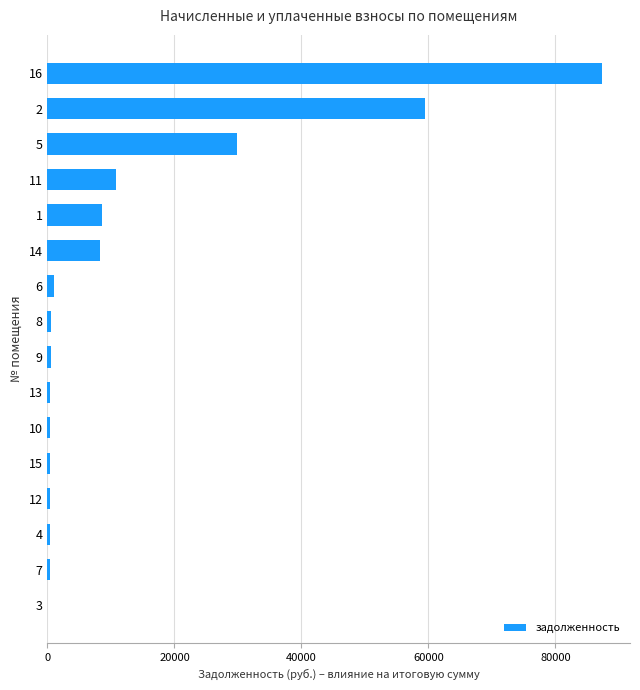

What is the maximum value shown in the chart?

87363.8